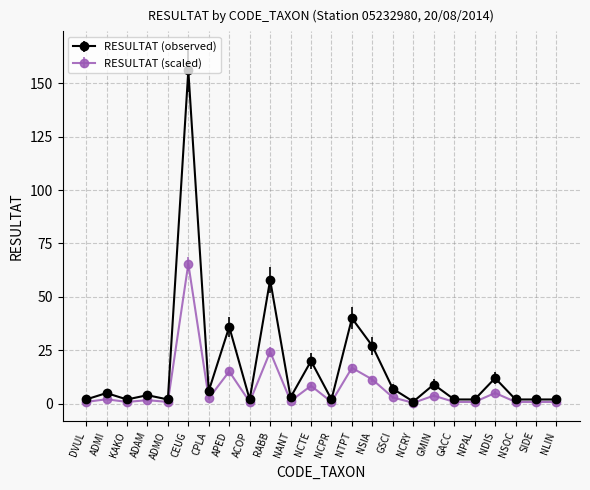

What is the label of the 5th point from the left?

ADMO